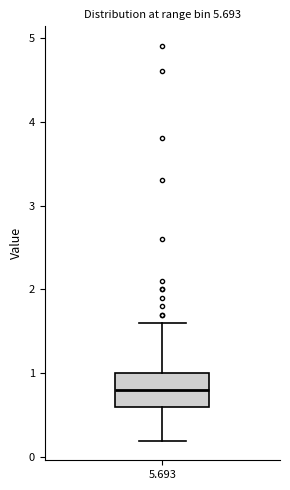

Read this box plot against the y-axis: the position of the median line, the range covered by the box, and the ends of both whiskers. The values are not printed on the chart, so give them approximately, as read against the axis.

median 0.8, box 0.6 to 1.0, whiskers 0.2 to 1.6